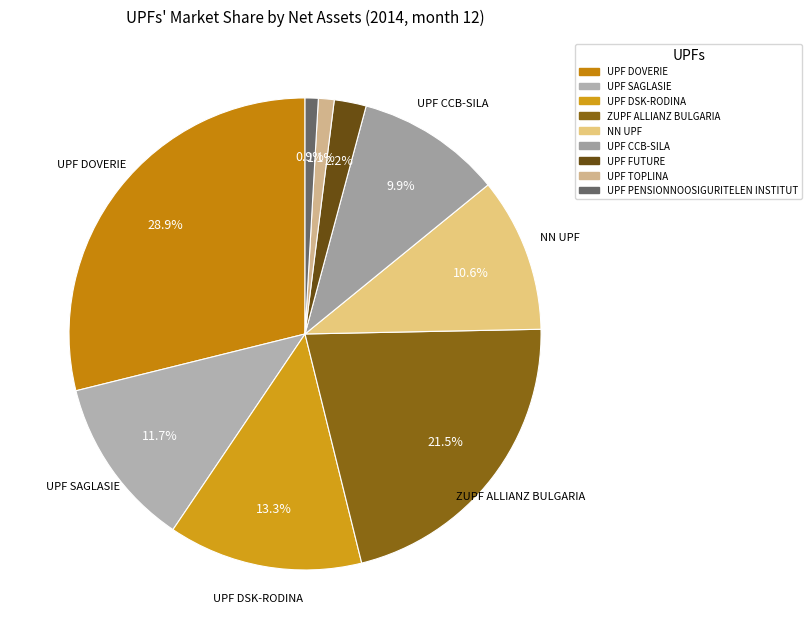

Count the number of slices in the pie.

9